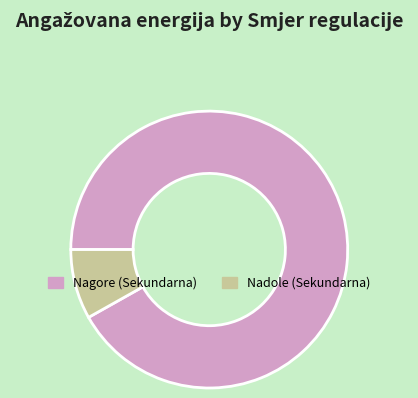

Between Nagore (Sekundarna) and Nadole (Sekundarna), which is larger?

Nagore (Sekundarna)